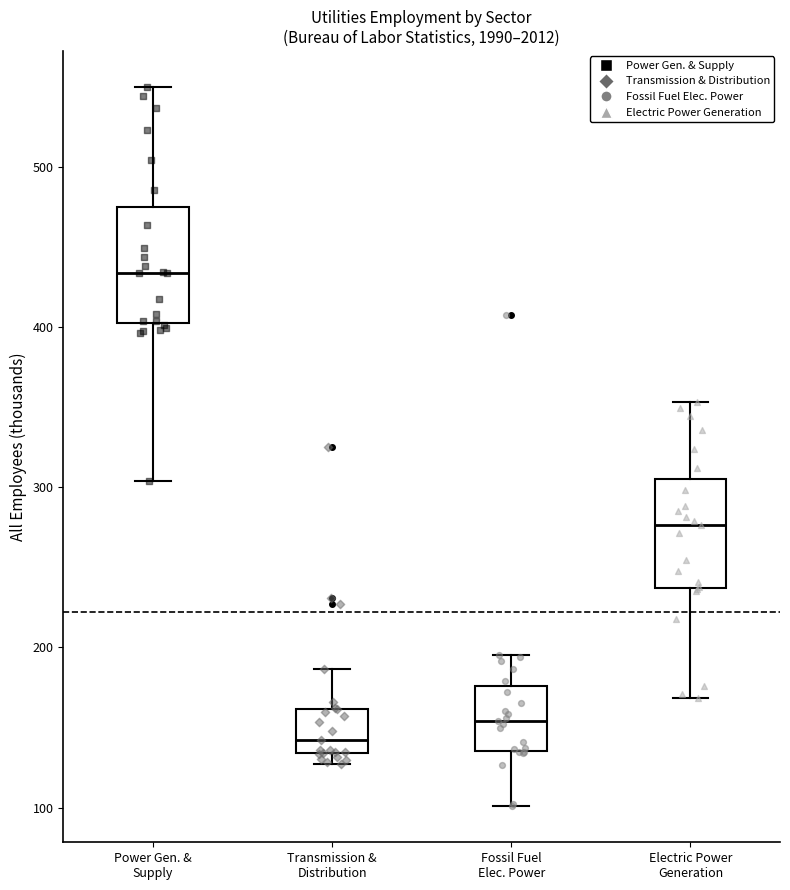

Which box has the lowest median line?

Transmission & Distribution